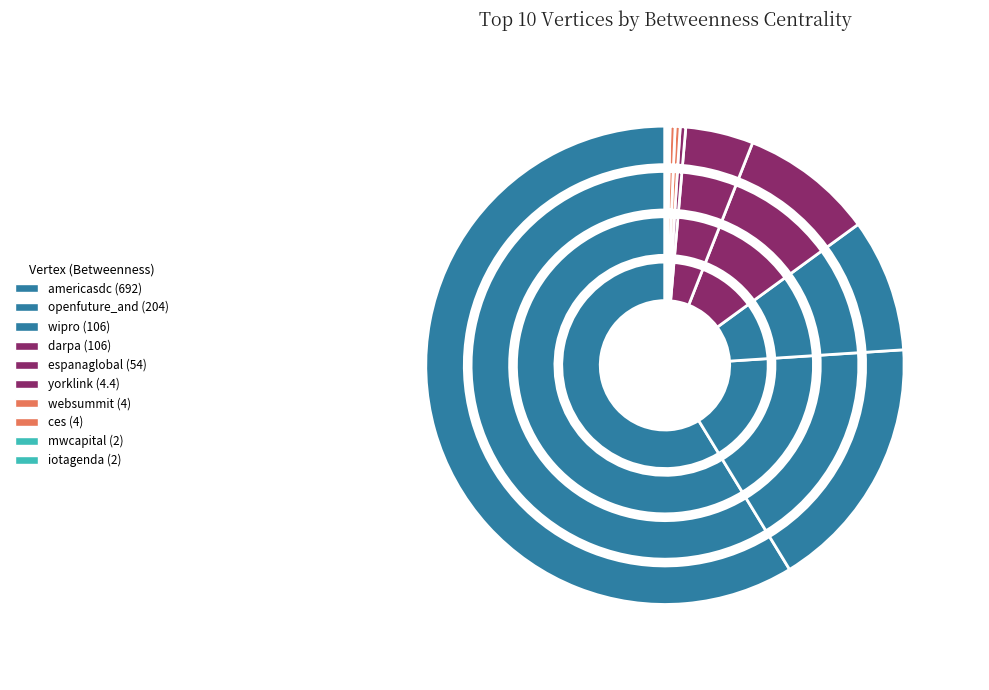

Which category has the smallest portion of the pie?

mwcapital